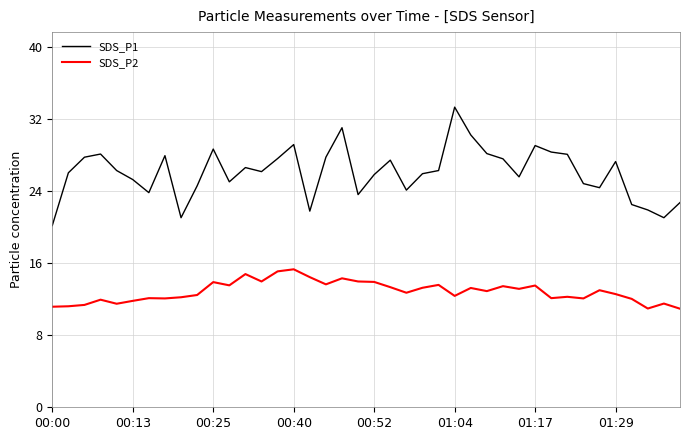

What is the difference between the maximum and minimum values in the SDS_P1 series?

13.1